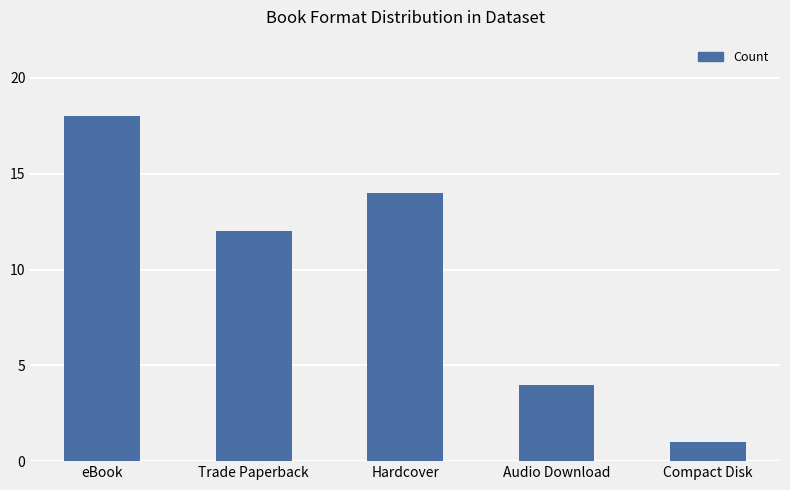

At which category does the chart reach its peak across all series?

eBook